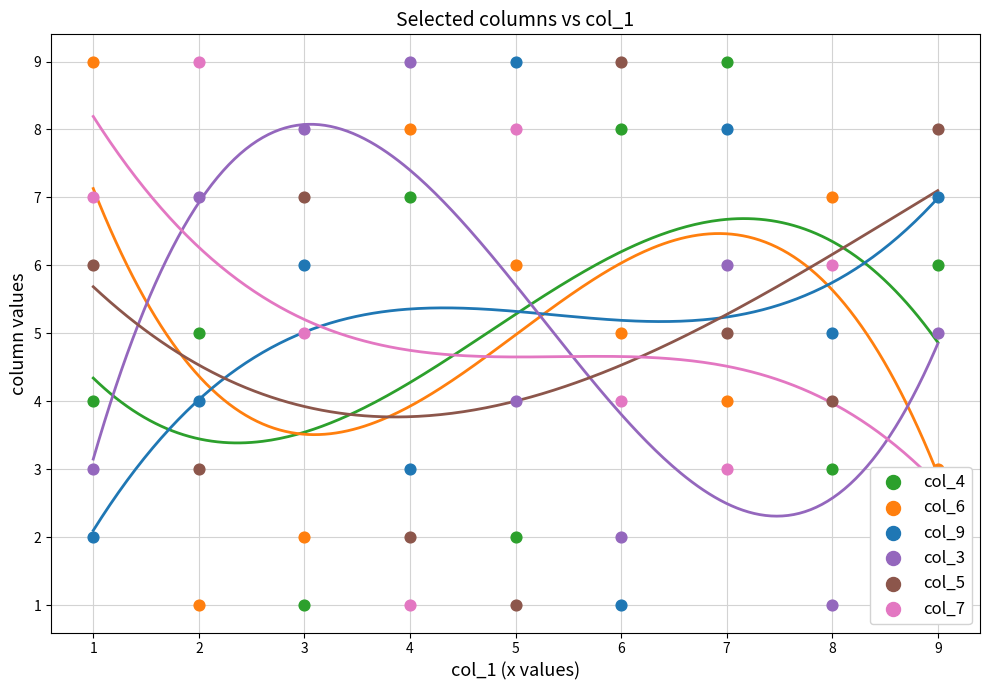

Which series has the largest Y range (max minus min)?

col_4